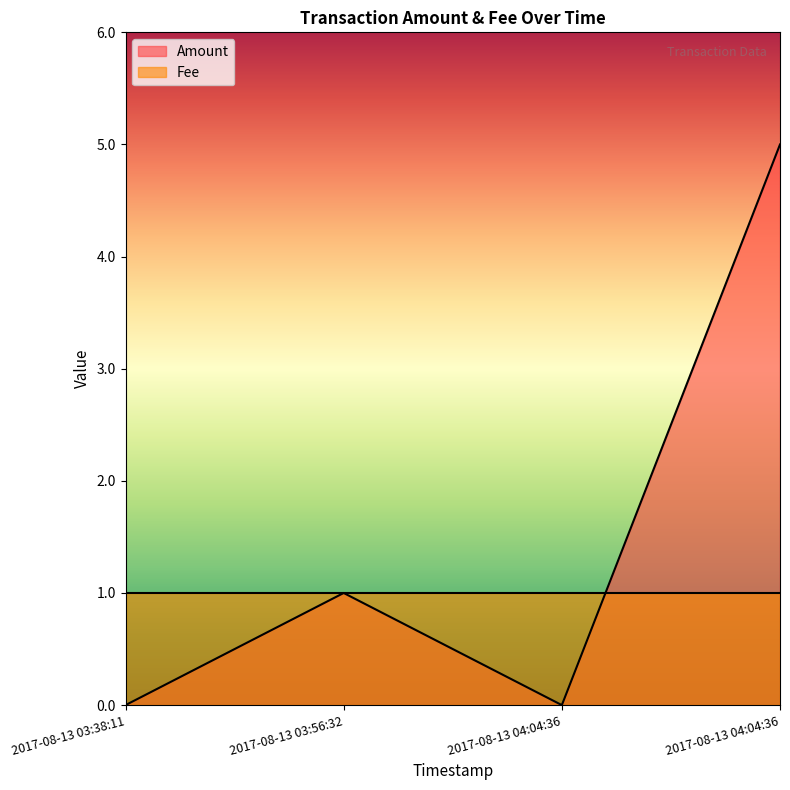

What is the label of the 3rd point from the right?

2017-08-13 03:56:32